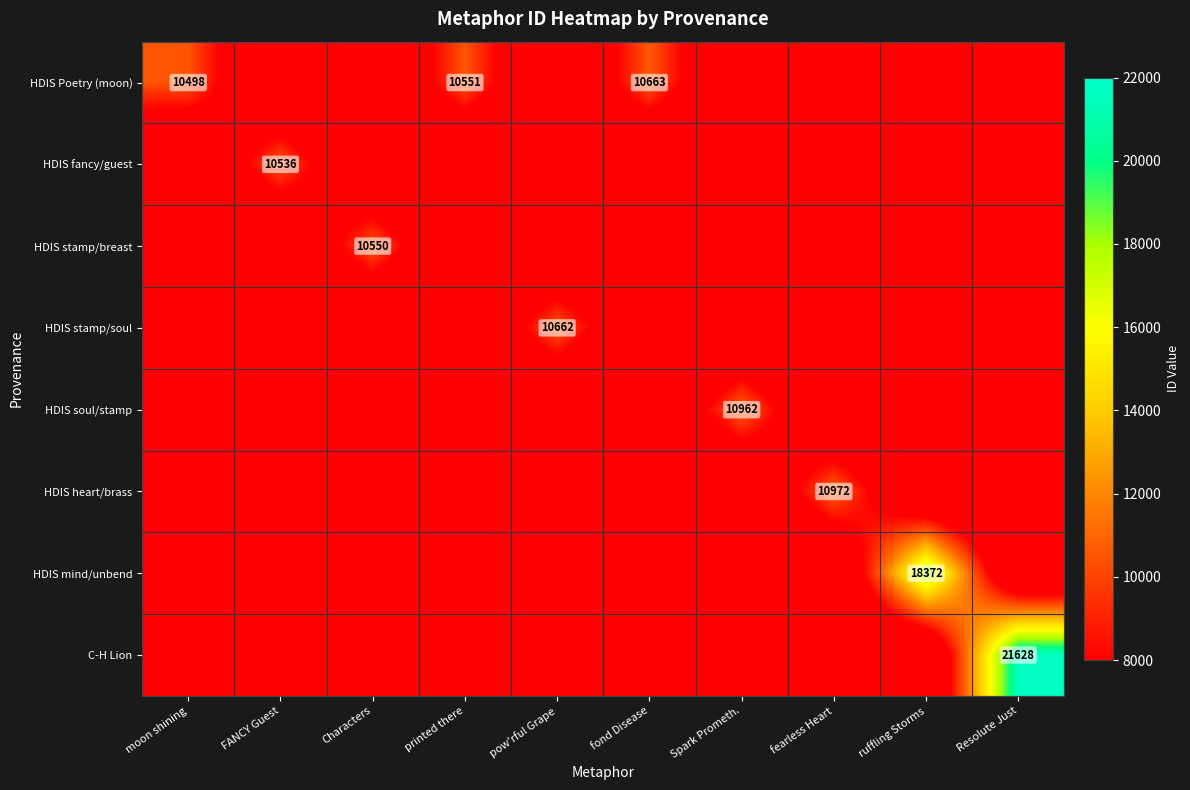

At which label does HDIS stamp/soul reach its peak?

pow'rful Grape